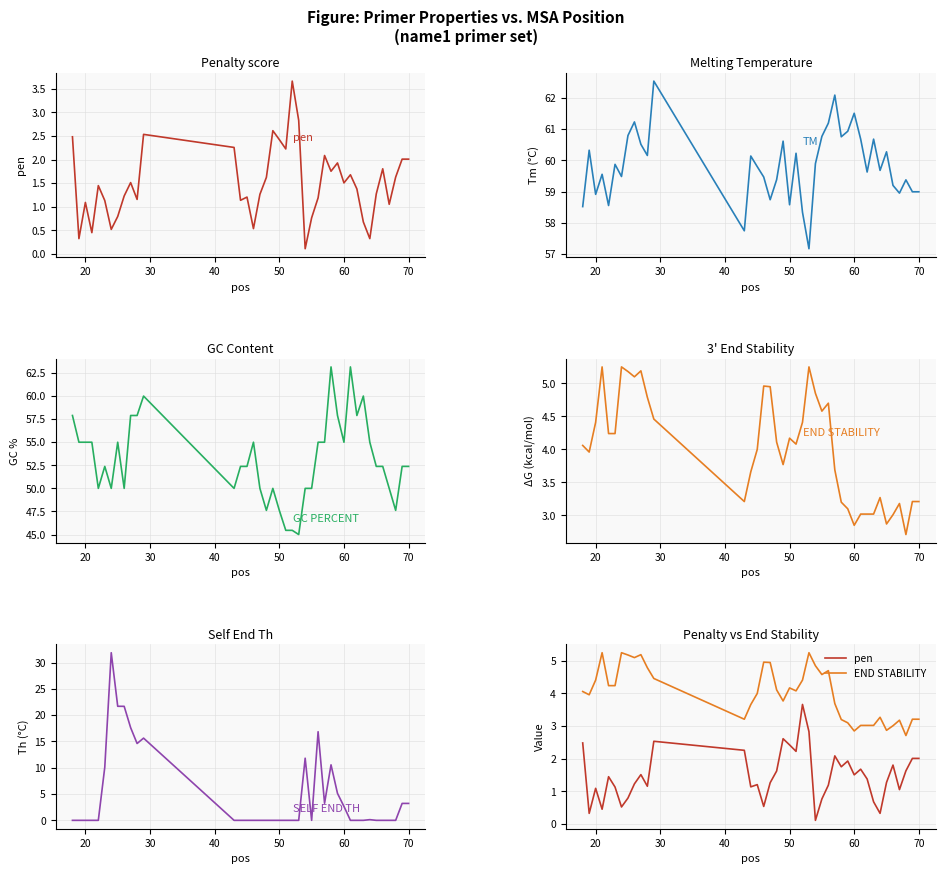

Between which two adjacent categories do END STABILITY and SELF END TH first intersect?

50 and 60